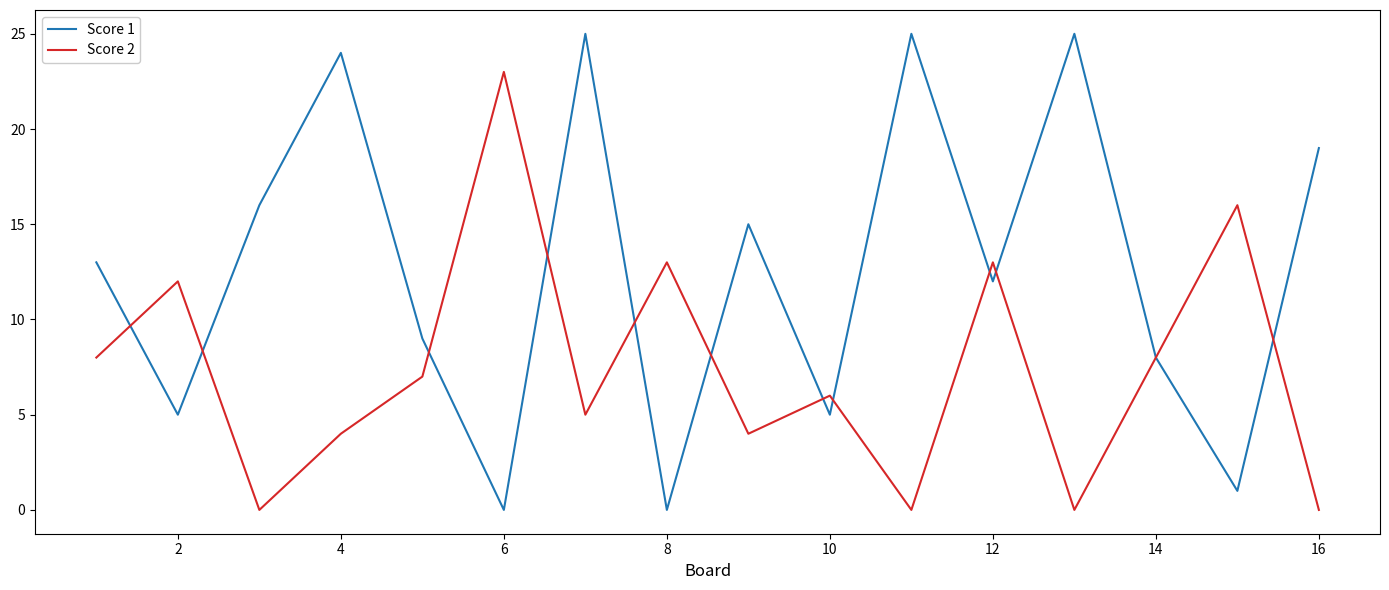

How many lines are shown in the chart?

2